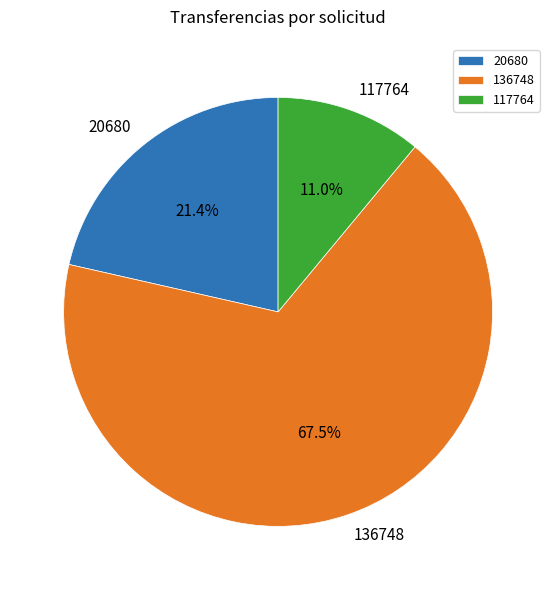

How many slices are in this pie chart?

3